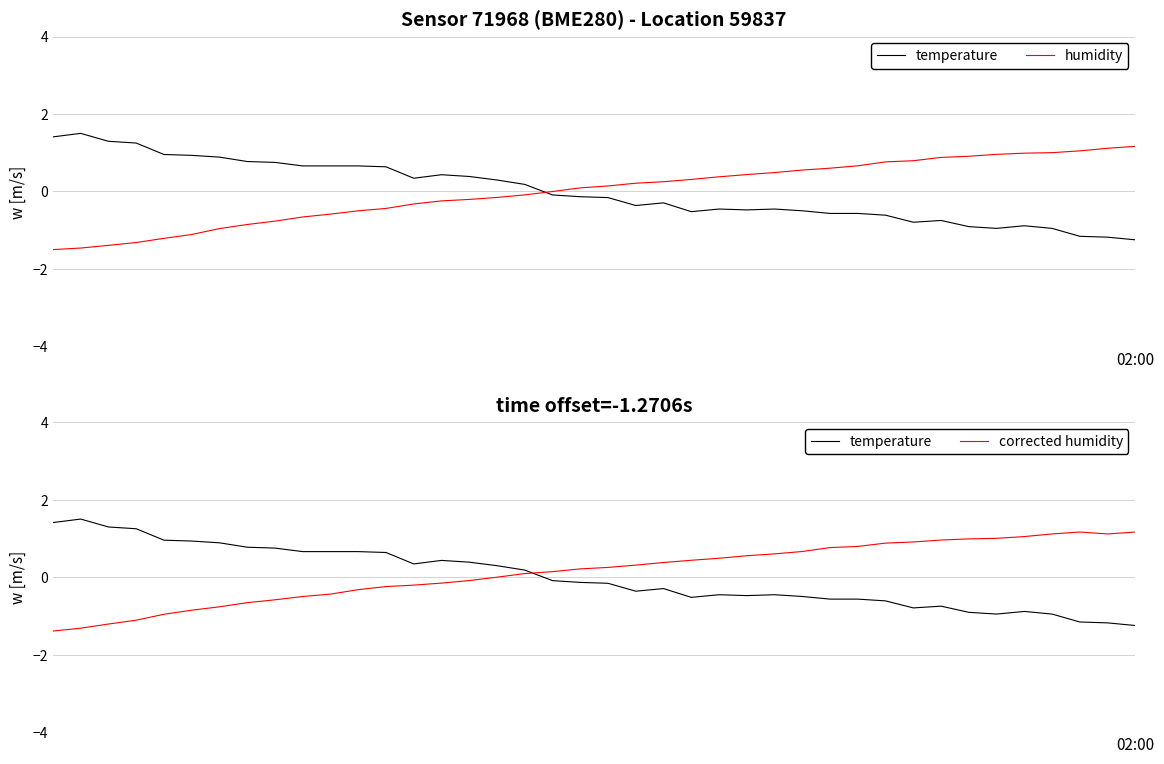

Which series has the largest total across all categories?

corrected humidity